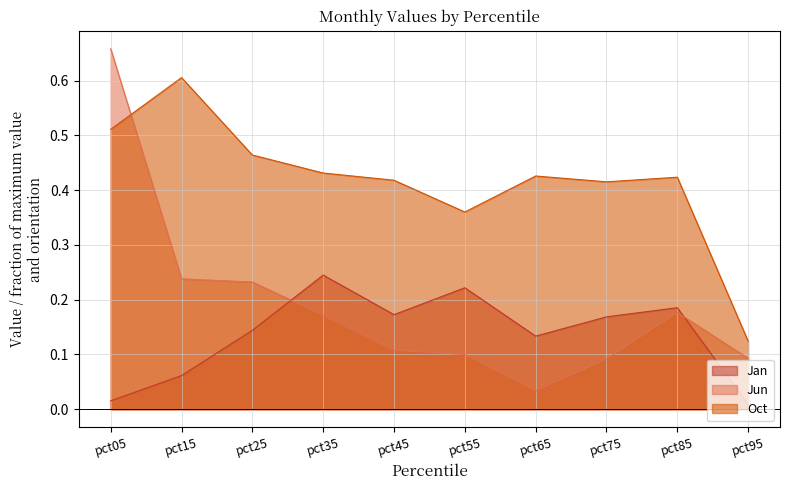

Rank the series by their maximum value, from lowest to highest.

Jan, Oct, Jun